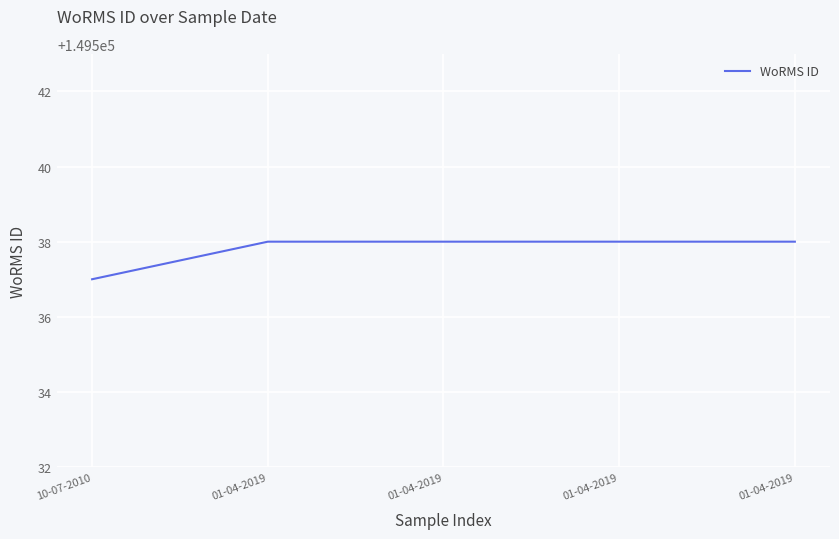

Which has a higher value, 01-04-2019 or 01-04-2019?

01-04-2019